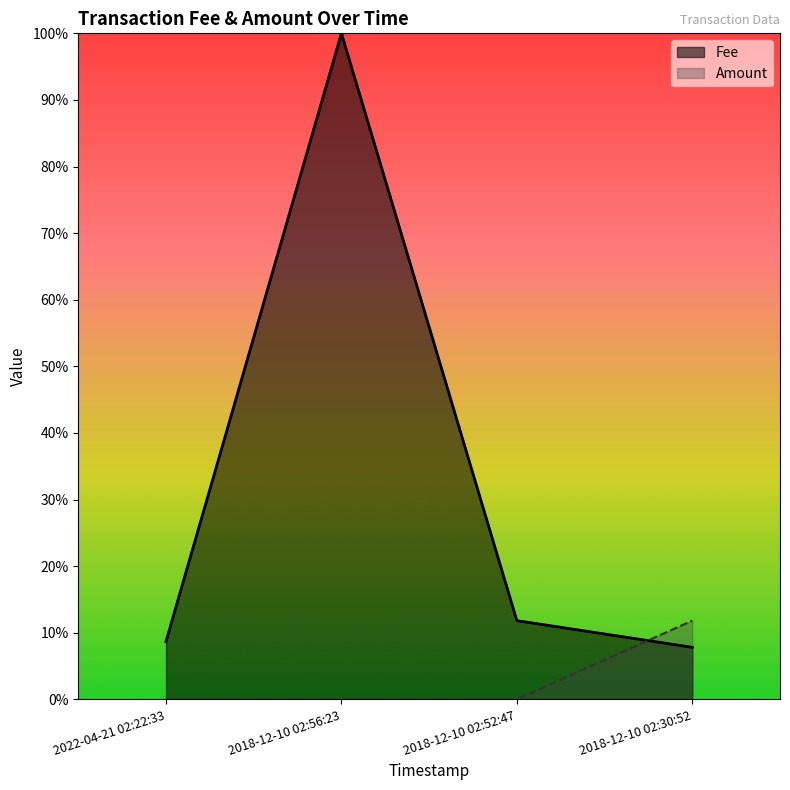

Does the chart display data point markers on the line(s)?

No